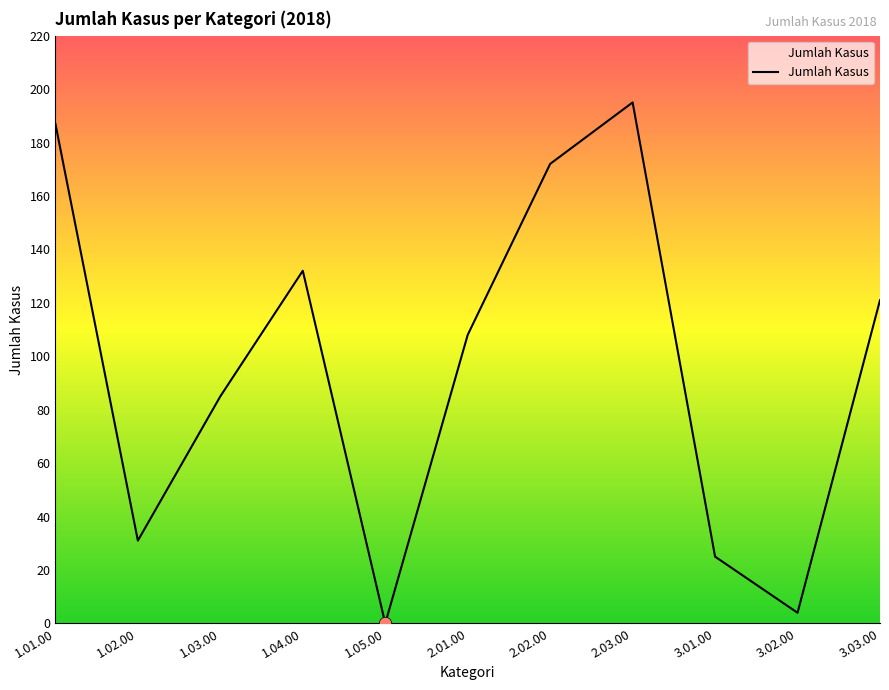

Between 3.03.00 and 2.03.00, which is larger?

2.03.00